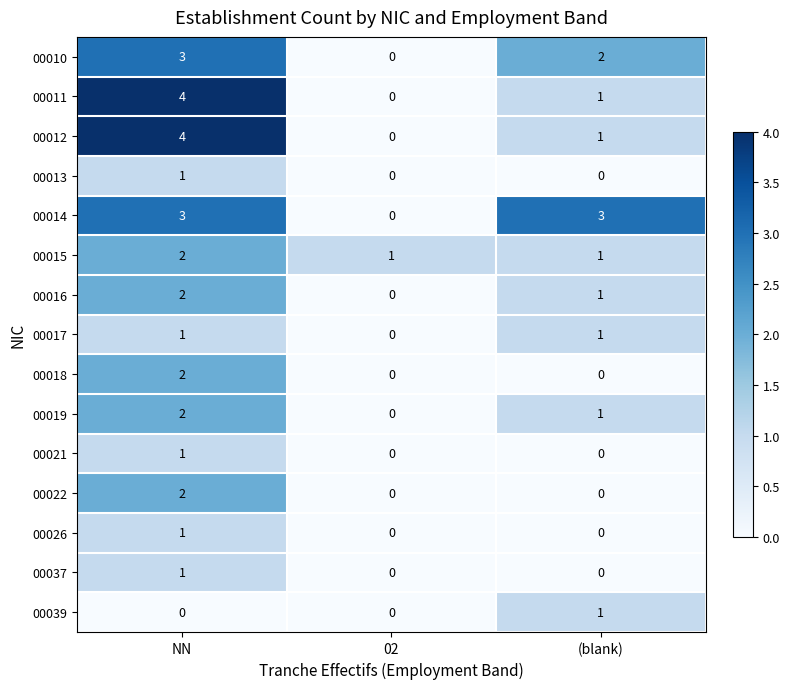

Is it true that 00011 equals 2 at NN?

False